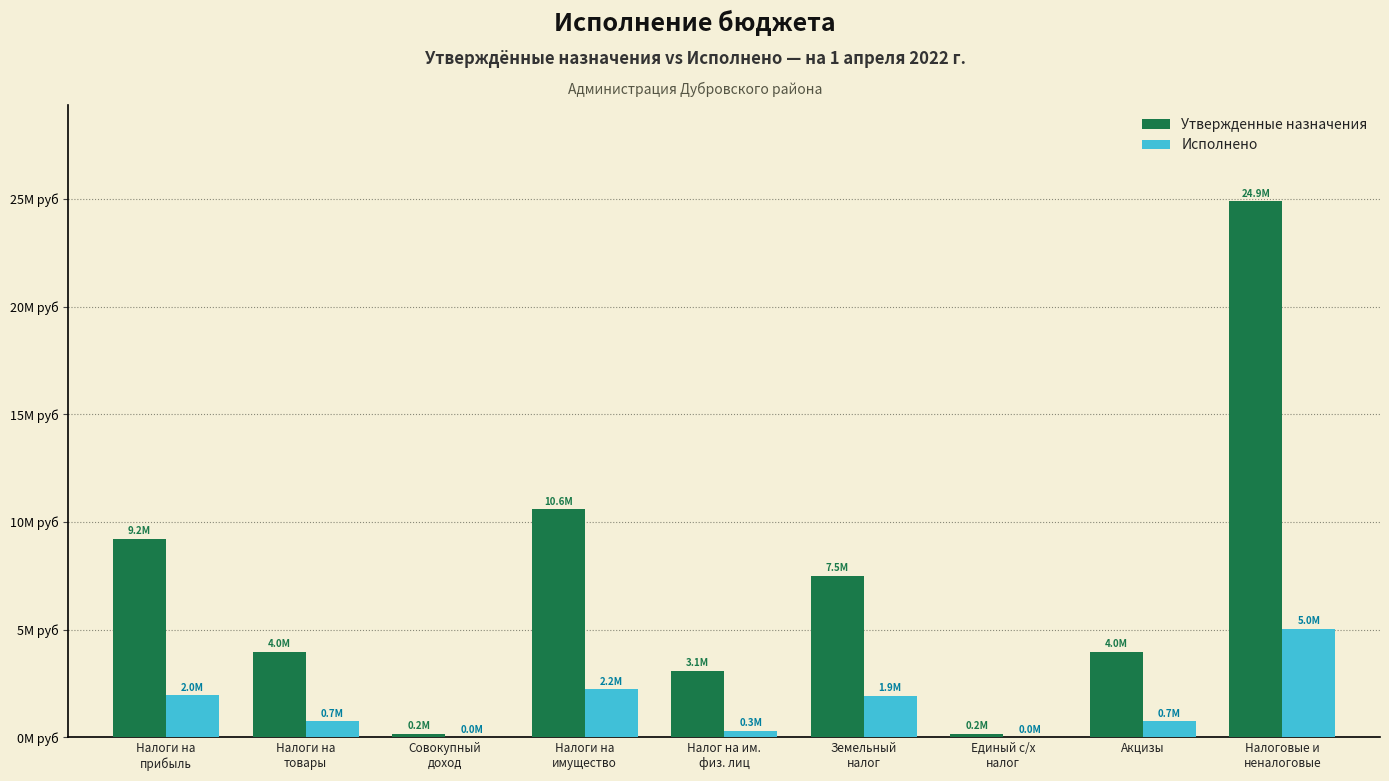

Which has a higher value, Налоги на
товары or Земельный
налог?

Земельный
налог